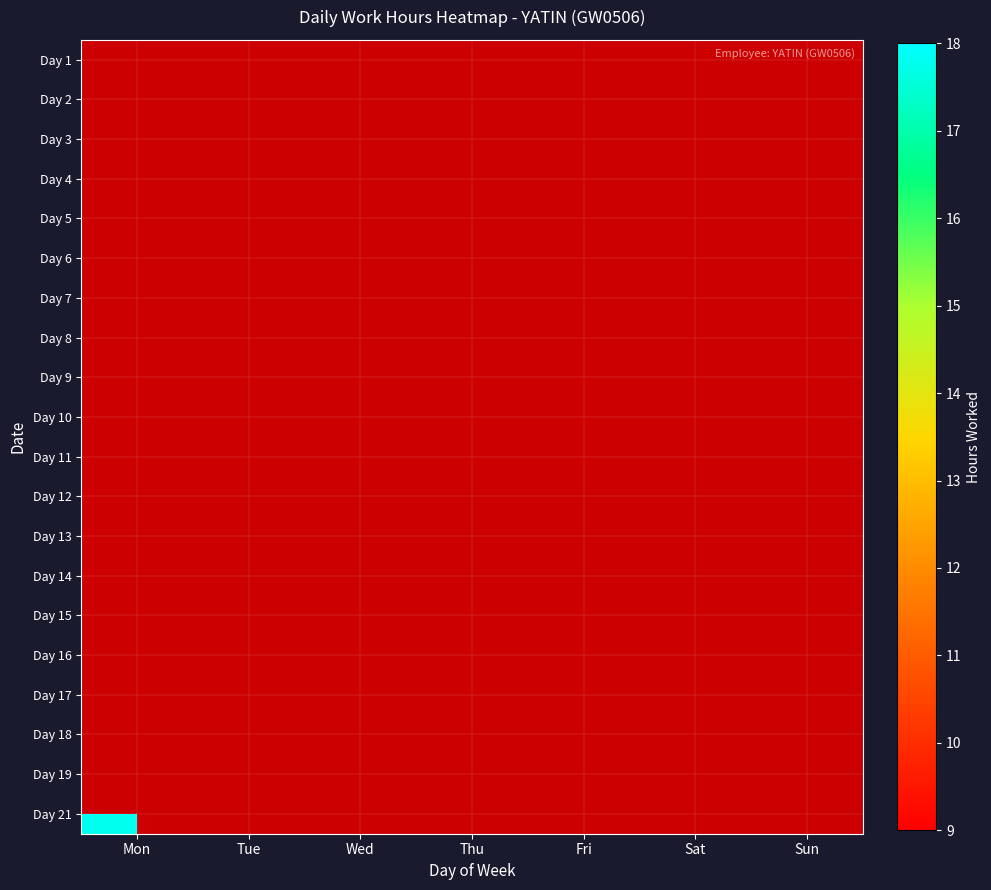

Between Mon and Fri, which is larger?

Fri